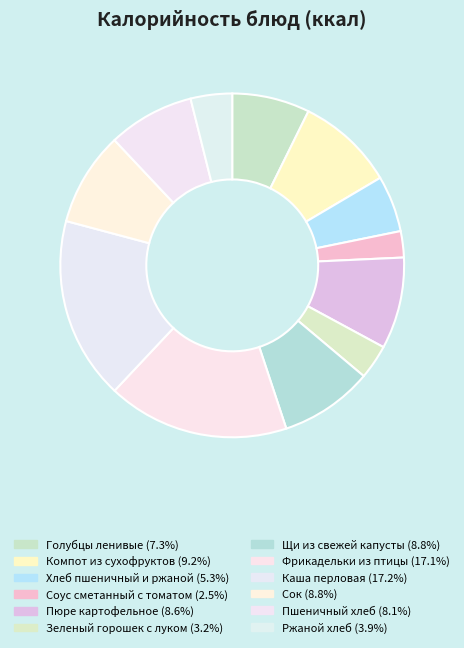

How many segments does this pie chart have?

12